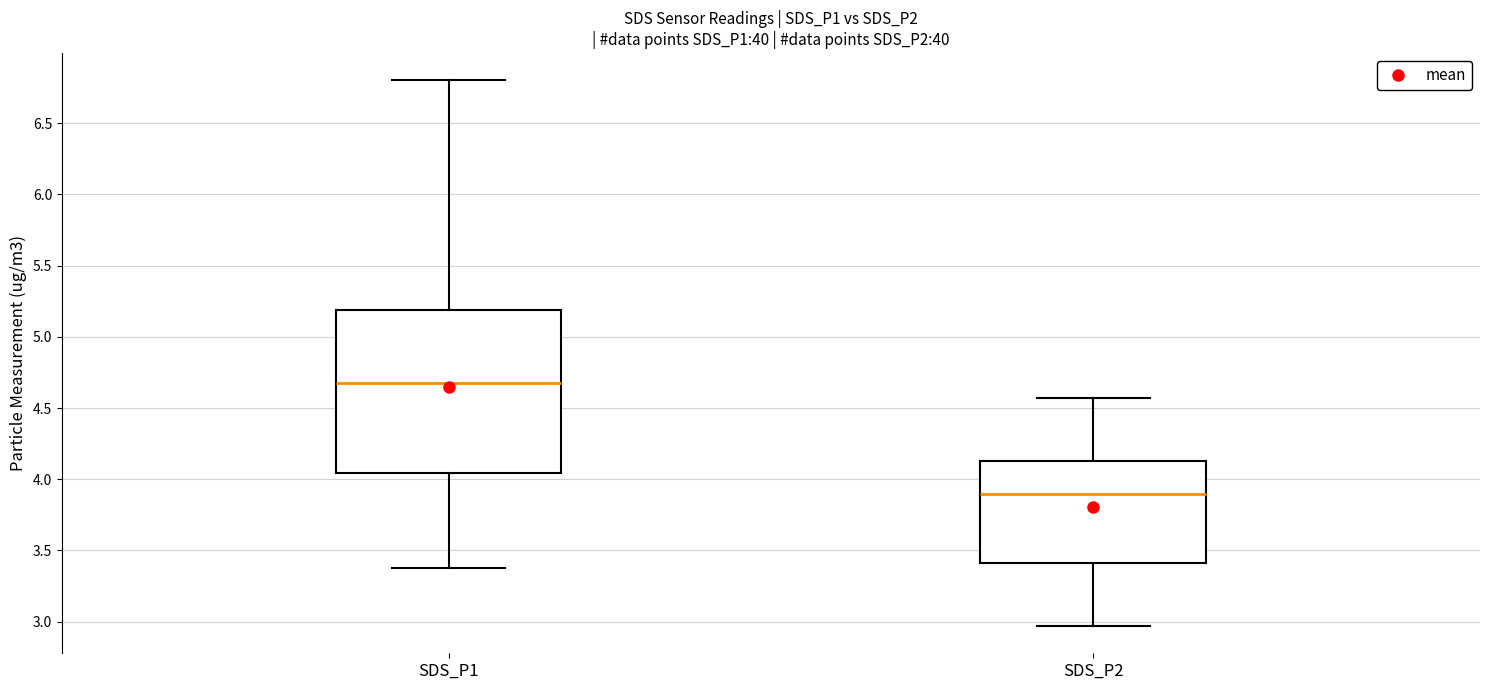

Where does the lower whisker of the box for SDS_P2 end on the y-axis? The values are not printed on the chart, so give them approximately, as read against the axis.

2.95